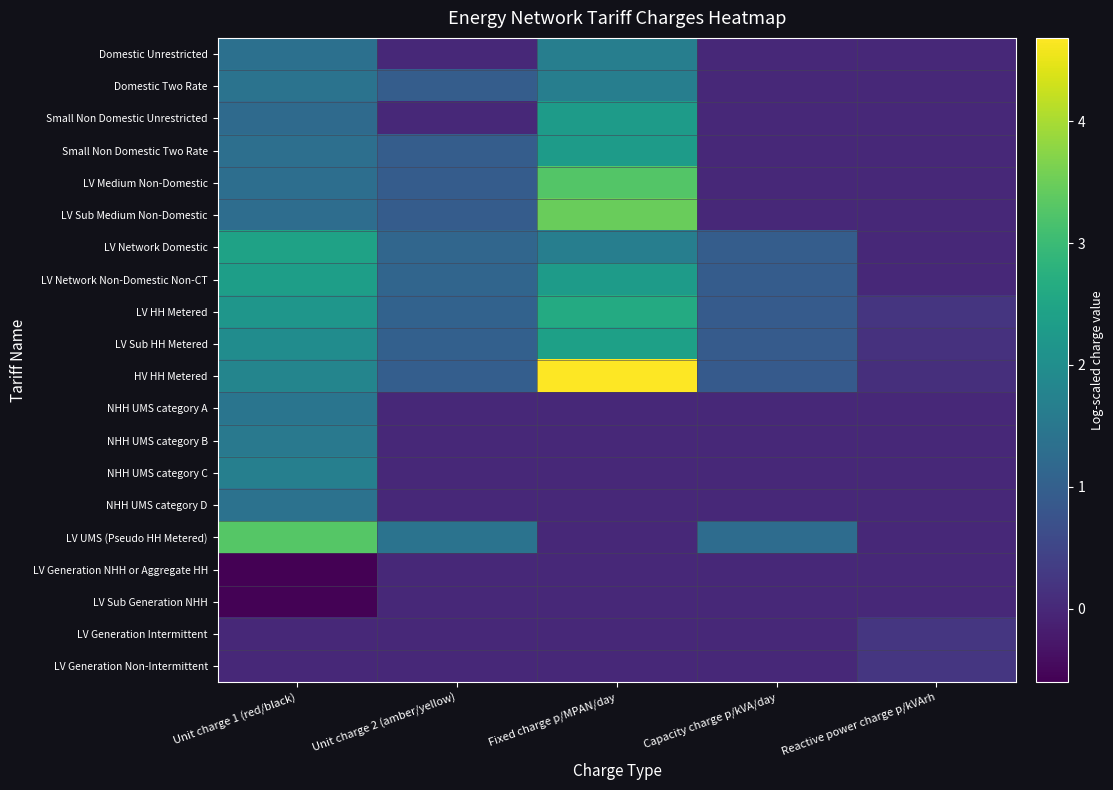

What is the total value across all series at Fixed charge p/MPAN/day?

28.3